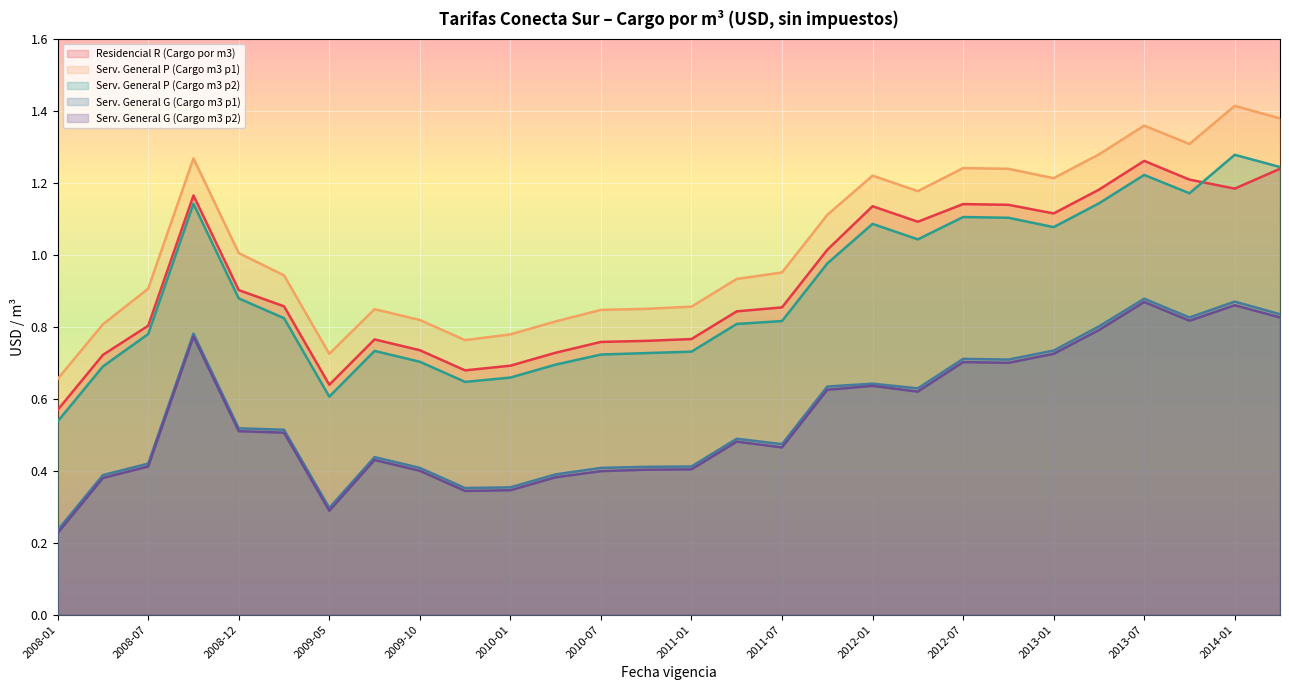

At how many categories does at least one series exceed 0?

28